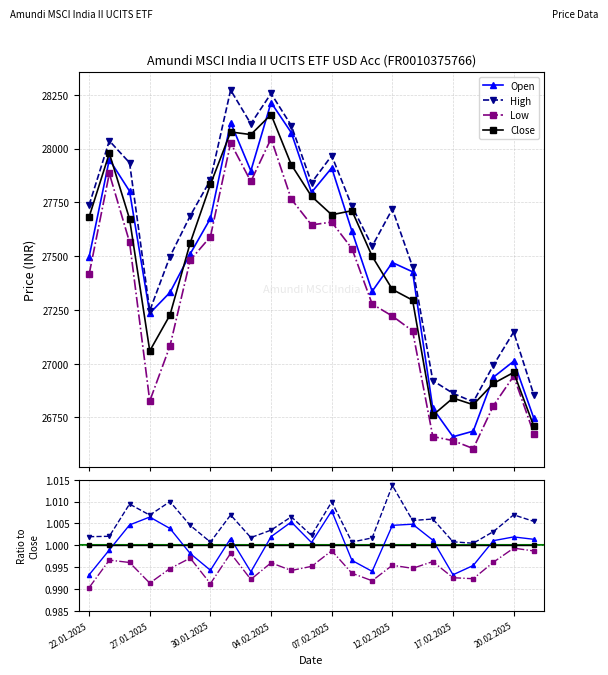

Which series has the largest total across all categories?

High